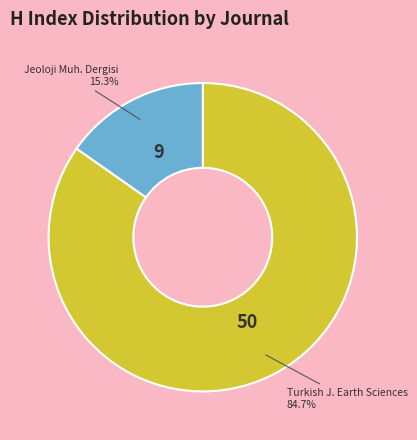

Does any single category account for the majority?

Yes